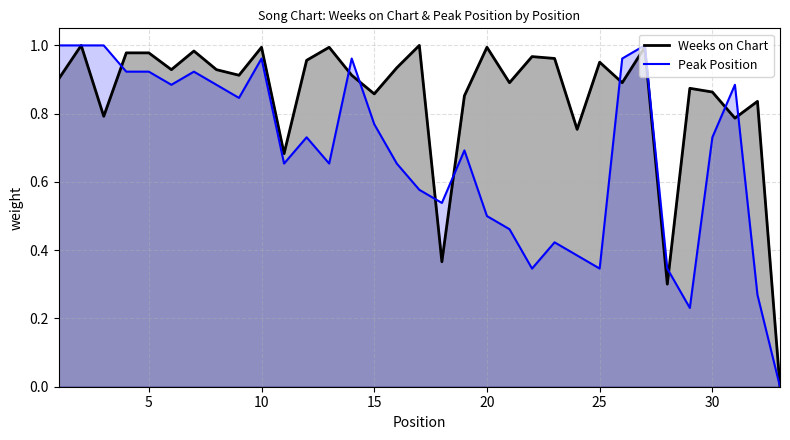

How many values in Weeks on Chart are above zero?

32